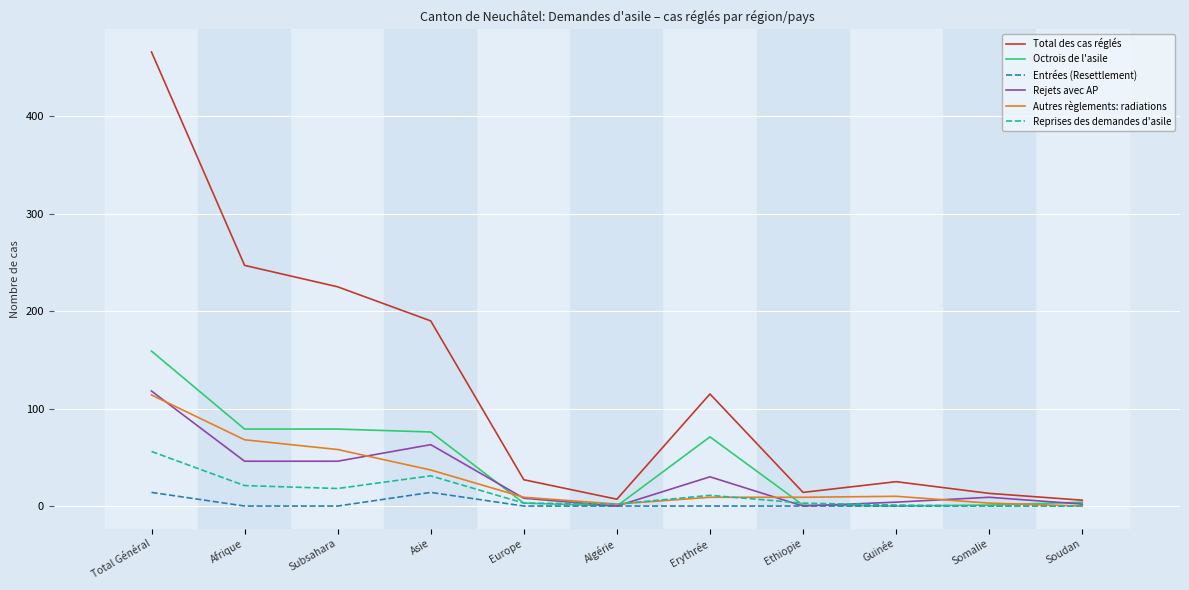

What is the difference between the second highest and second lowest values in the Autres règlements: radiations series?

66